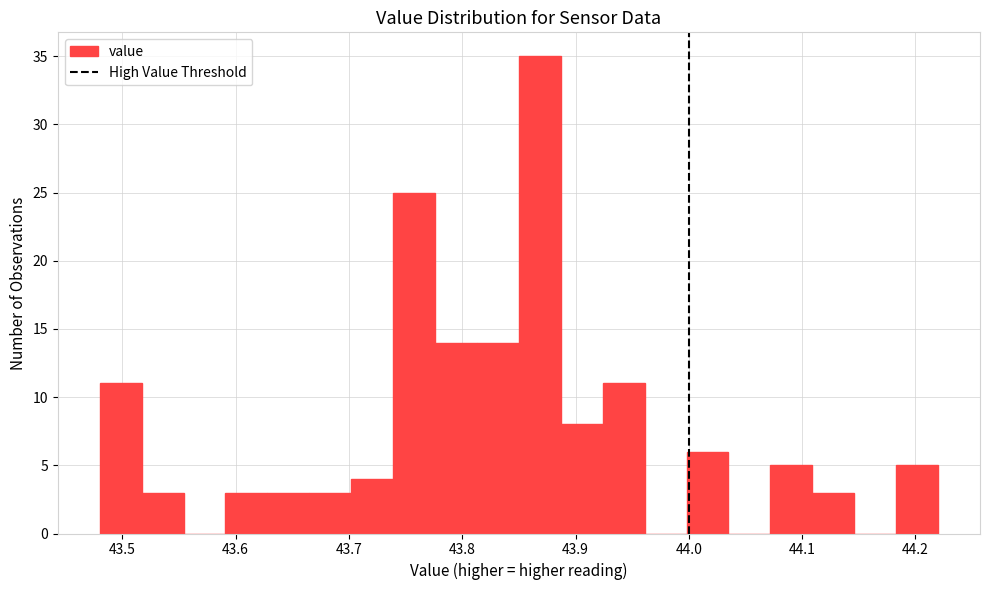

Around what value on the x-axis is the tallest bar? Give the approximate position of its centre, as read against the axis.

43.87